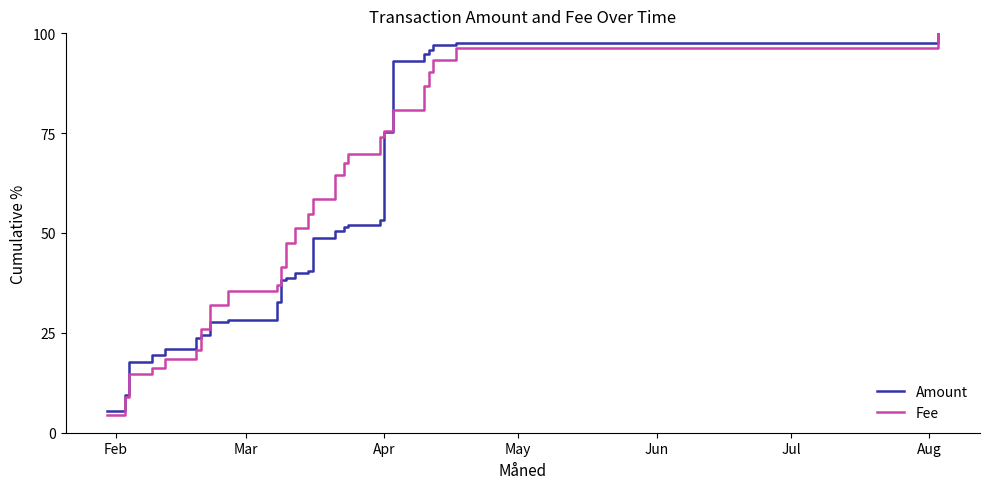

What is the maximum value shown in the chart?

100.0